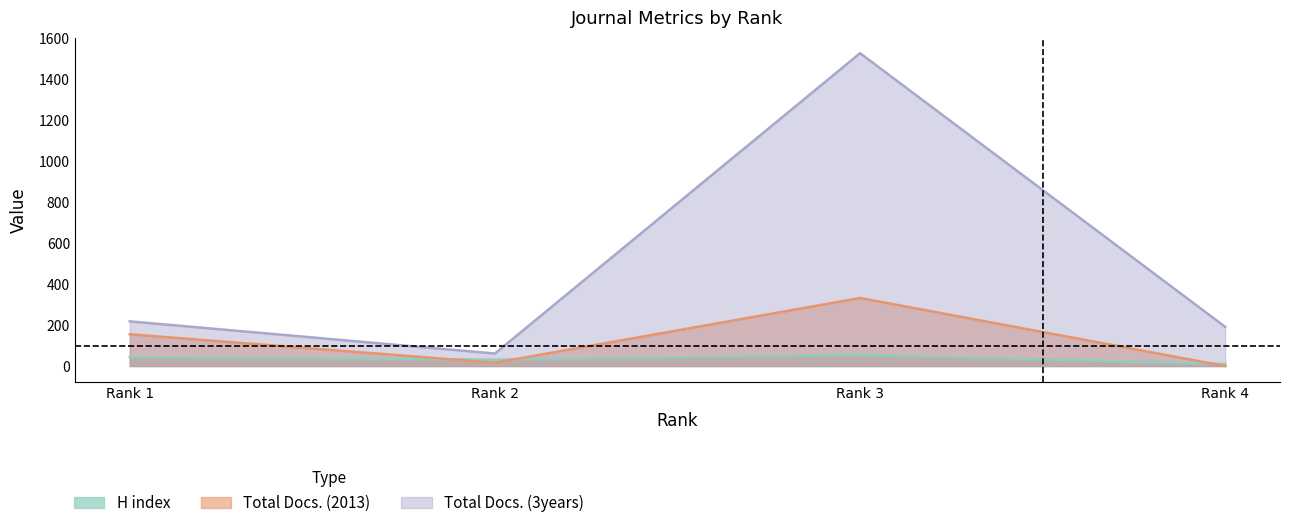

Rank the series by their maximum value, from lowest to highest.

H index, Total Docs. (2013), Total Docs. (3years)